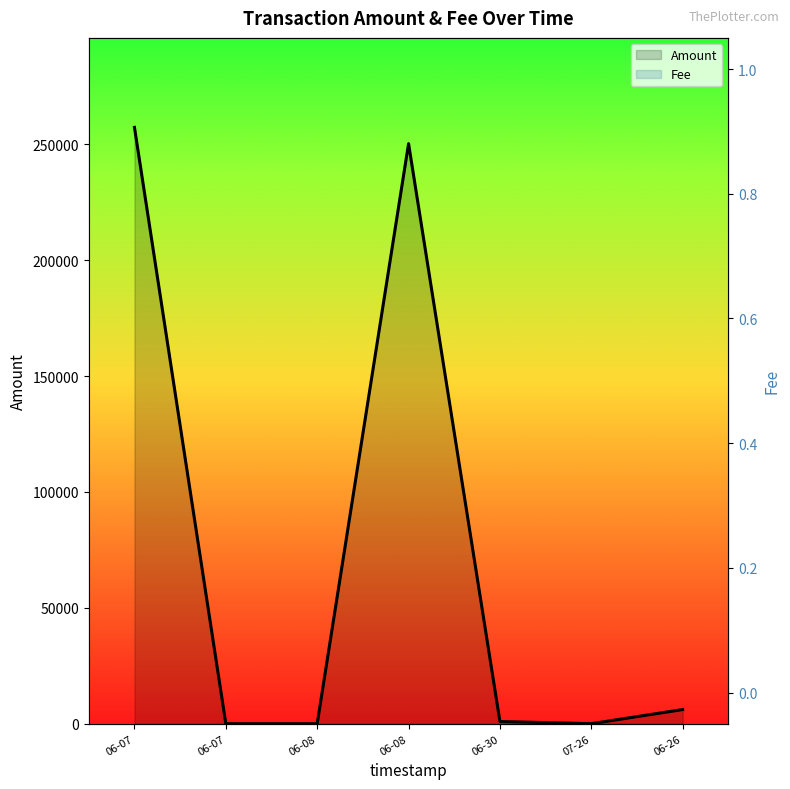

True or false: Amount has a value of -165544.3 at 07-26.

False